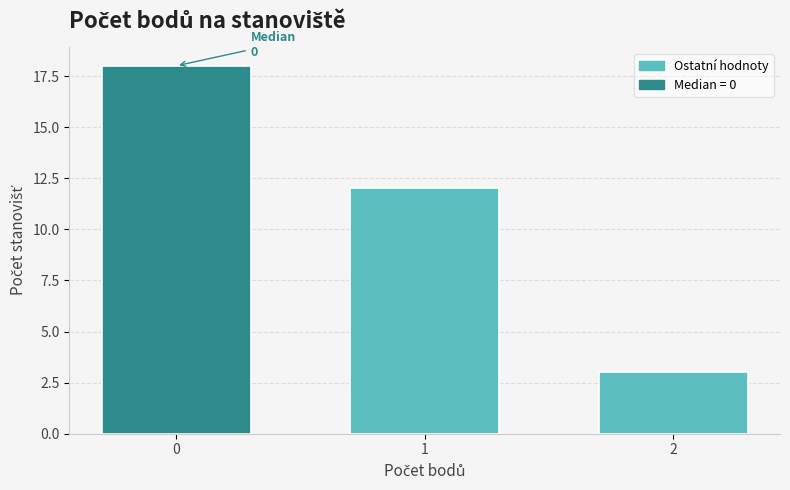

Reading right to left, list all the values displayed in this chart.

3	12	18